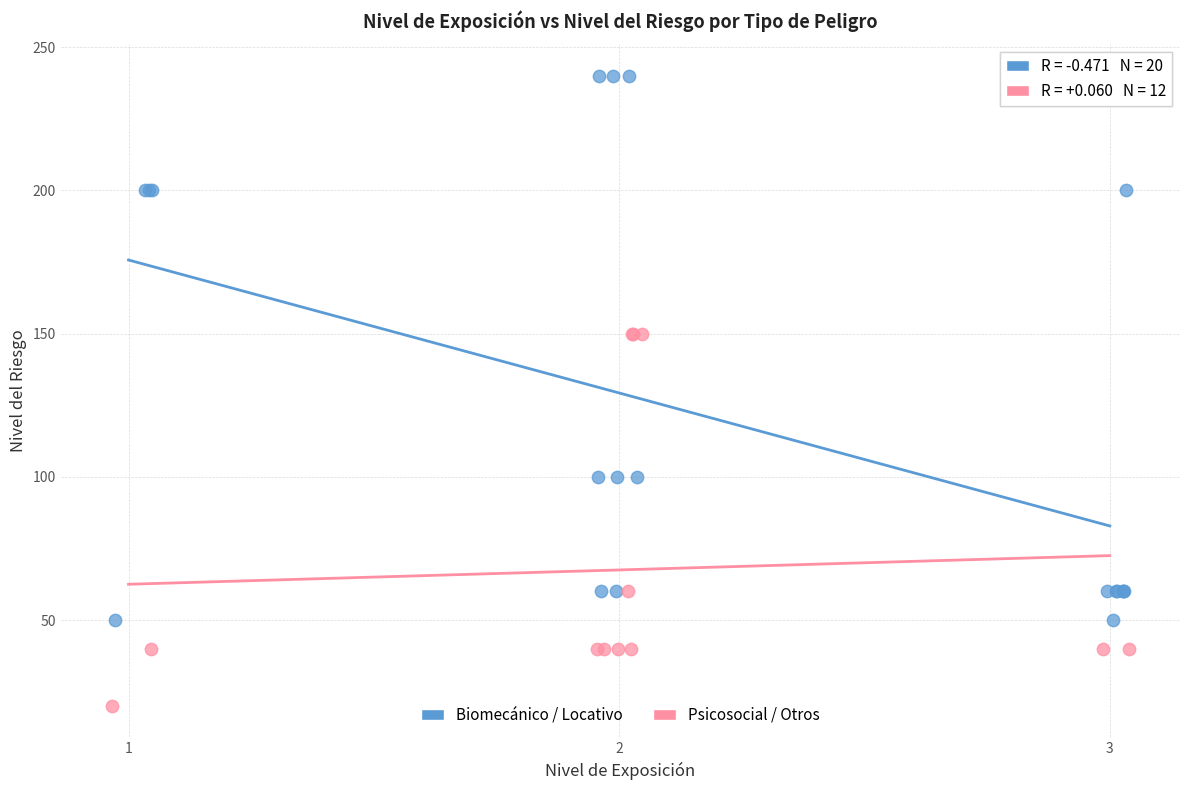

Which series has the largest Y range (max minus min)?

Biomecánico / Locativo